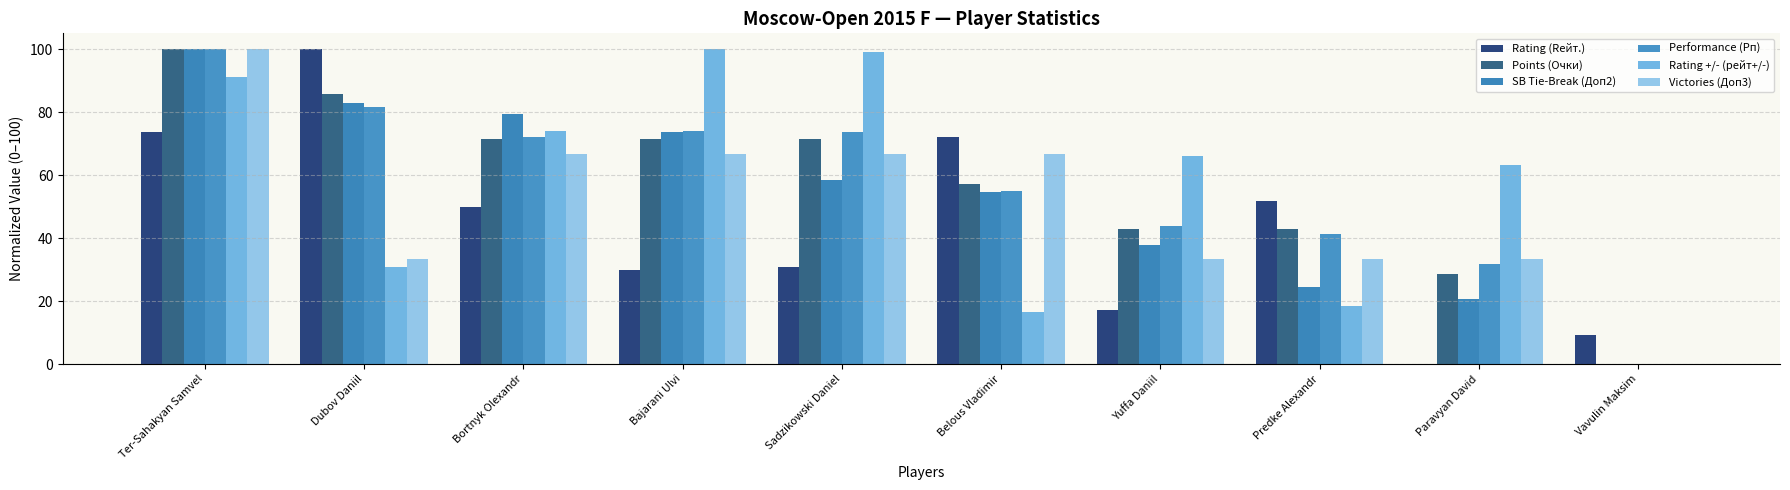

How many data points does each series have?

10